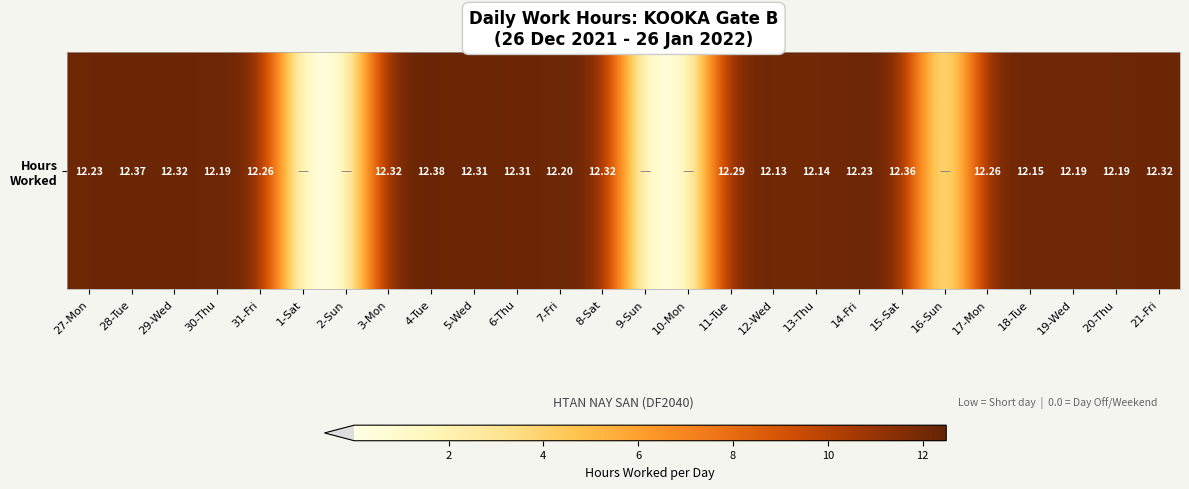

What is the greatest value displayed?

12.4